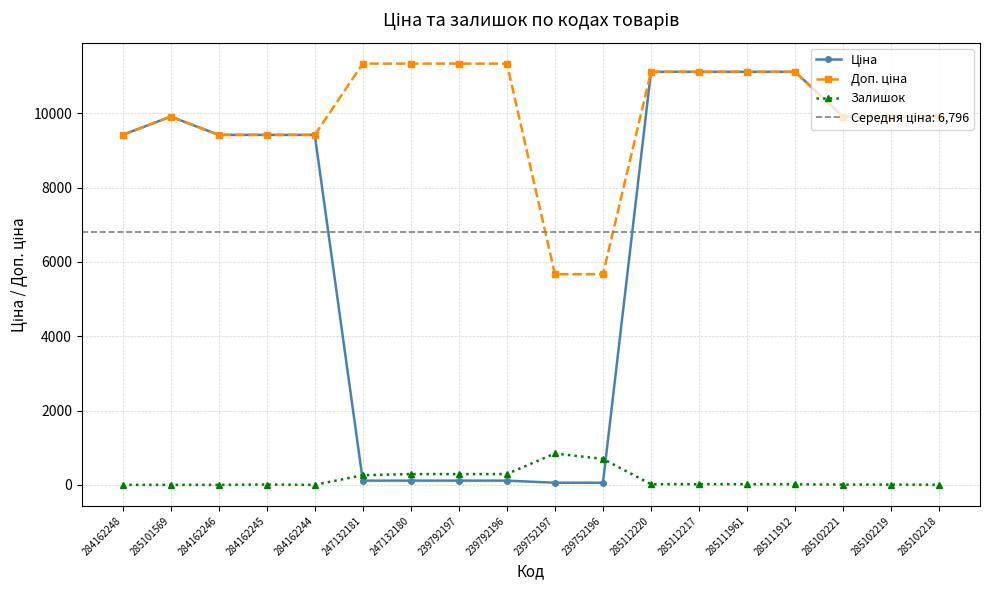

How many data points in Залишок are above 17?

6